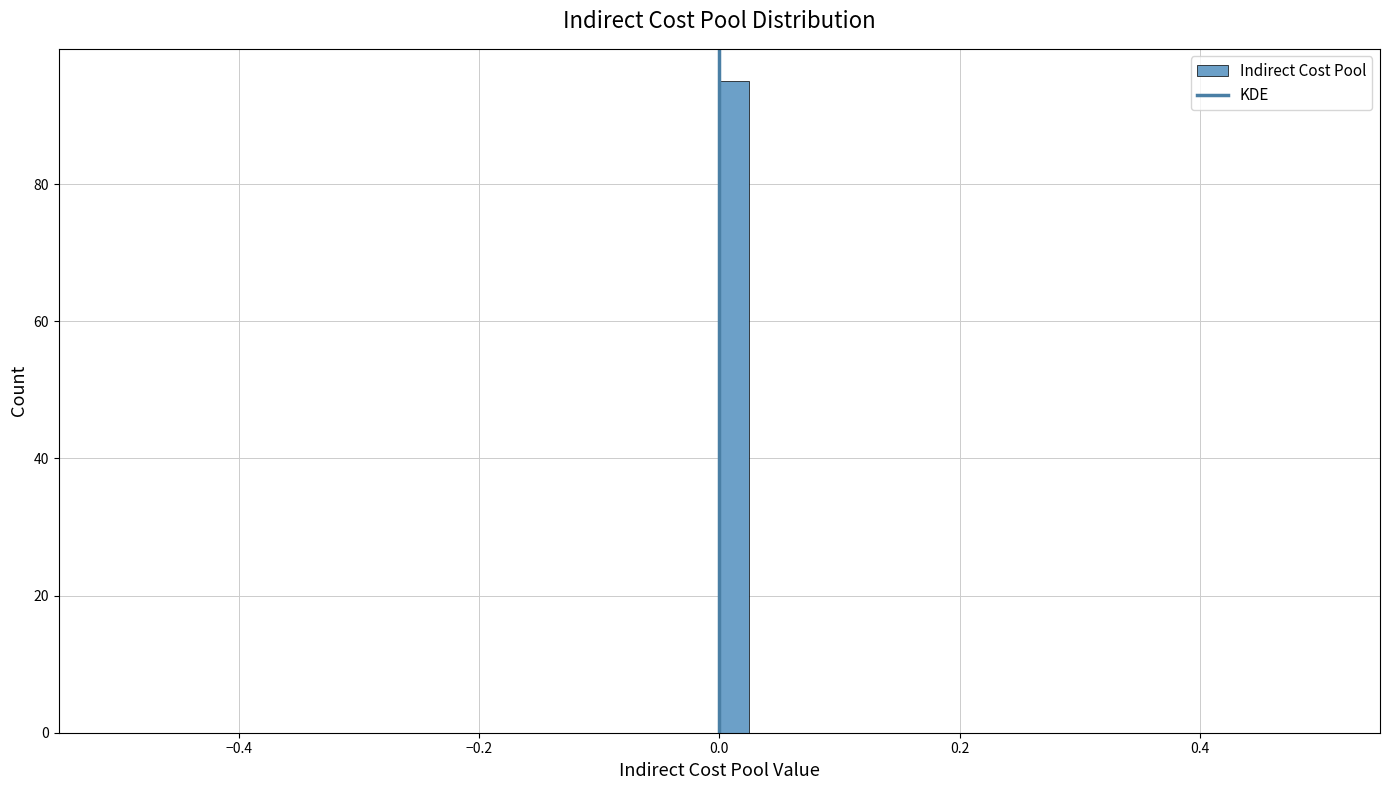

Read against the x-axis, roughly where is the centre of the tallest bar?

0.02